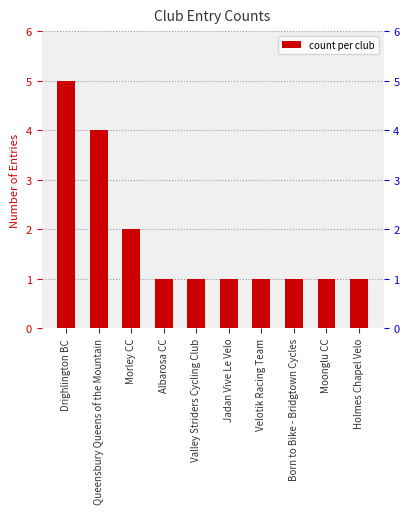

Rank the categories by value from lowest to highest.

Albarosa CC, Valley Striders Cycling Club, Jadan Vive Le Velo, Velotik Racing Team, Born to Bike - Bridgtown Cycles, Moonglu CC, Holmes Chapel Velo, Morley CC, Queensbury Queens of the Mountain, Drighlington BC